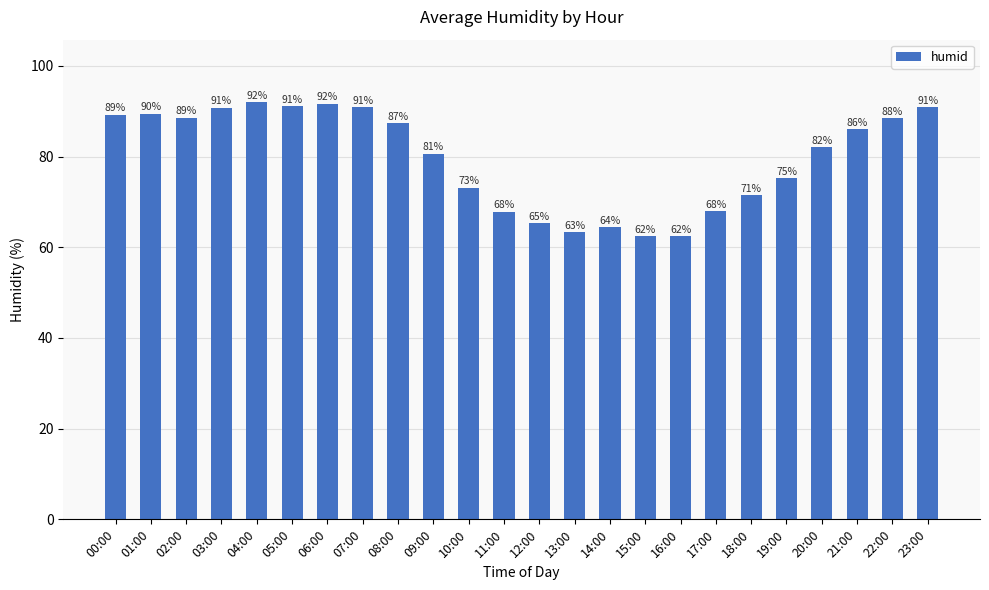

What is the ratio of the value at 20:00 to the value at 07:00?

0.9